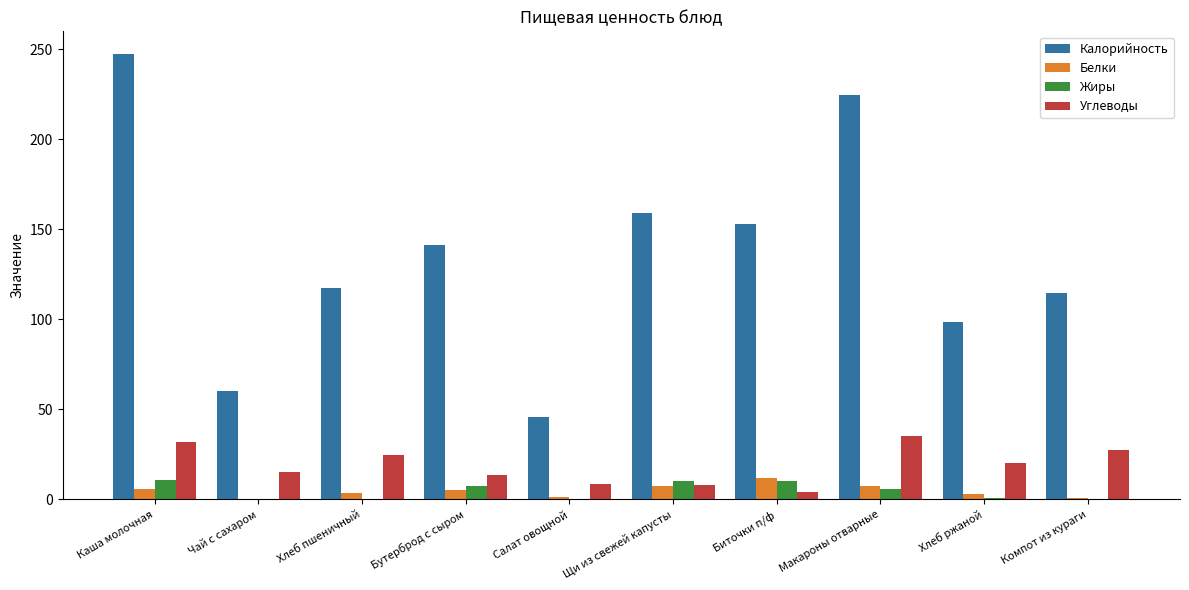

At which label does Калорийность reach its peak?

Каша молочная